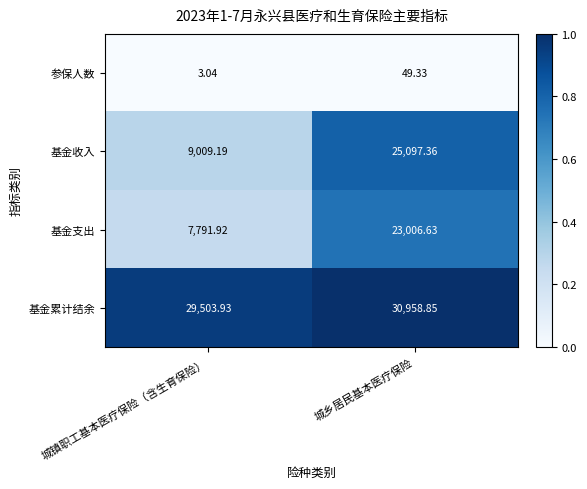

List the series in order of their peak value, lowest first.

参保人数, 基金支出, 基金收入, 基金累计结余